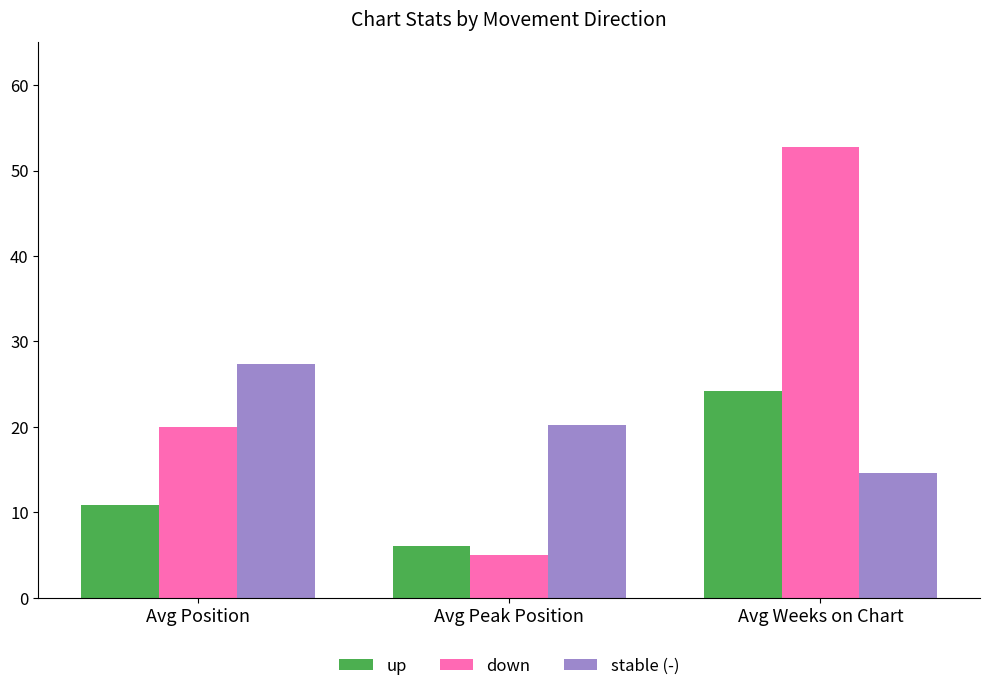

True or false: up has a value of 24.2 at Avg Weeks on Chart.

True